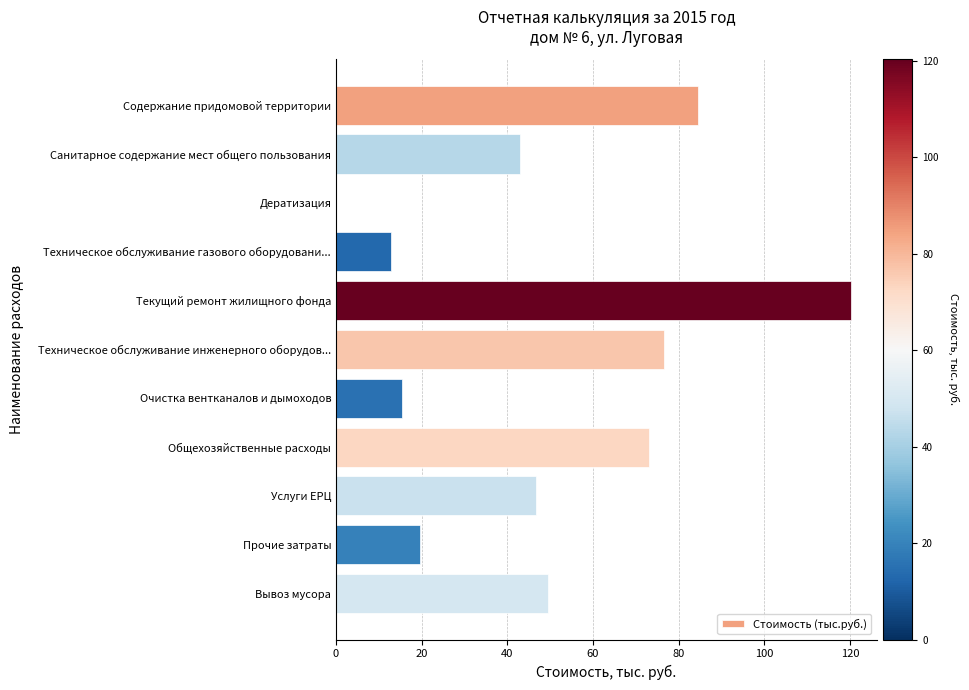

What is the change in value from Очистка вентканалов и дымоходов to Общехозяйственные расходы?

+57.7